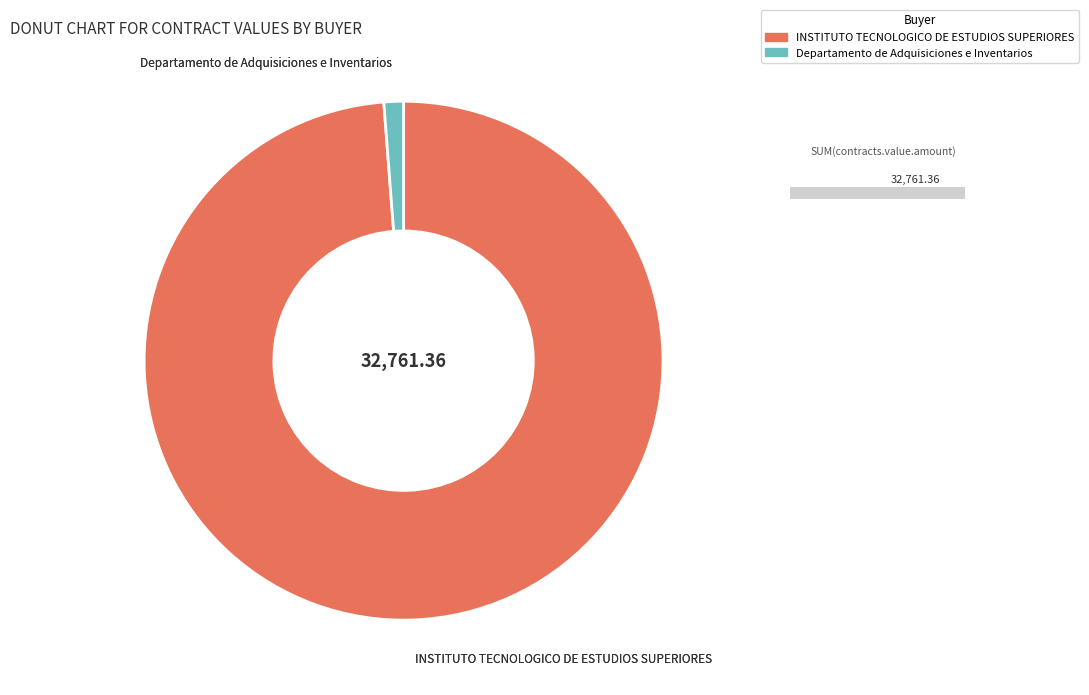

Does any single category account for the majority?

Yes